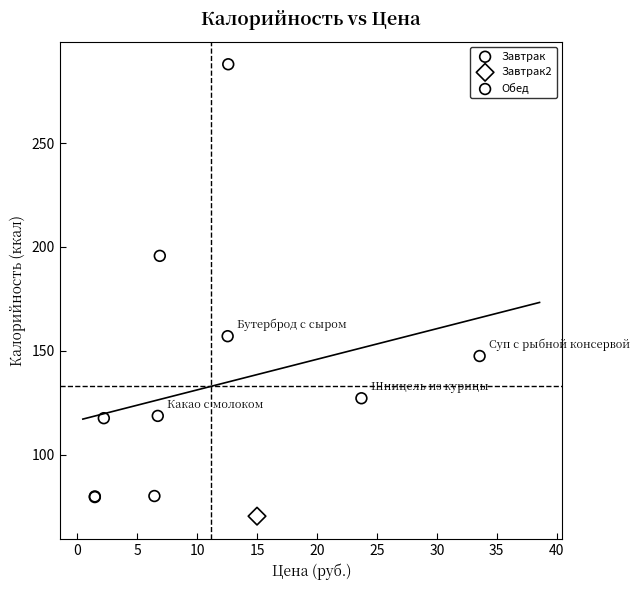

What are all the series names shown in the legend?

Завтрак, Завтрак2, Обед